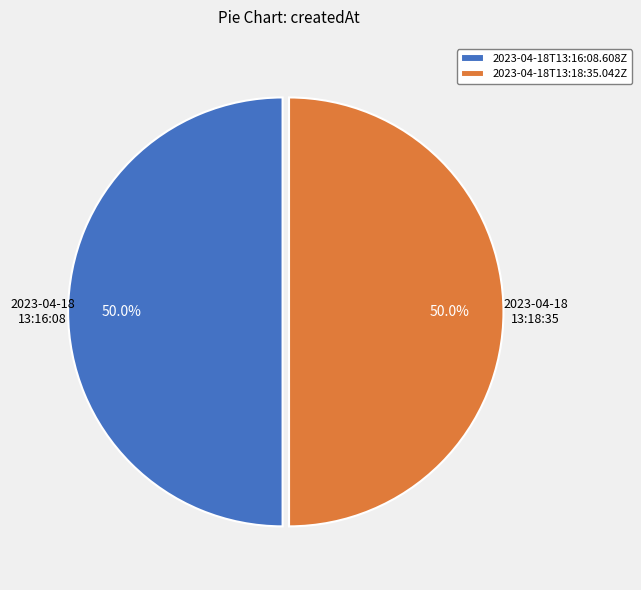

Combined, what portion of the pie is 2023-04-18T13:16:08.608Z and 2023-04-18T13:18:35.042Z?

100.0%